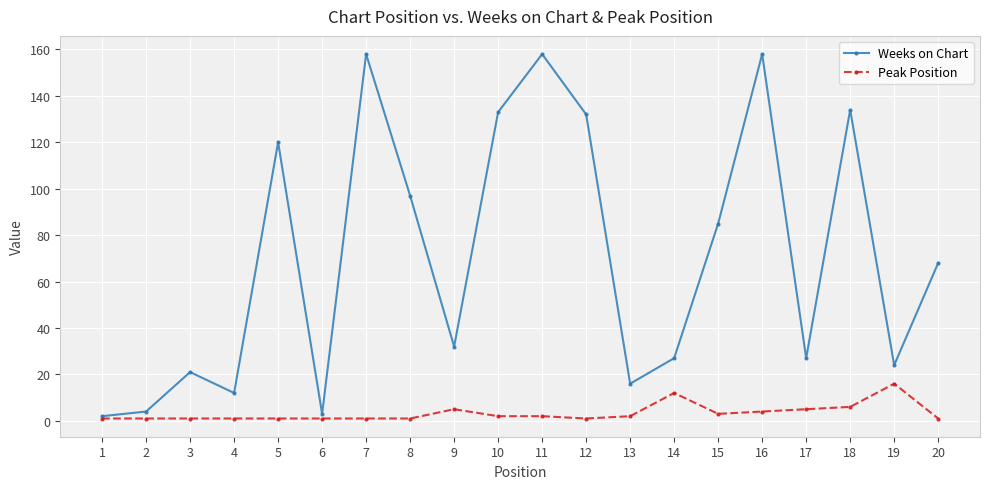

What is the difference between the Weeks on Chart values at 10 and 19?

109